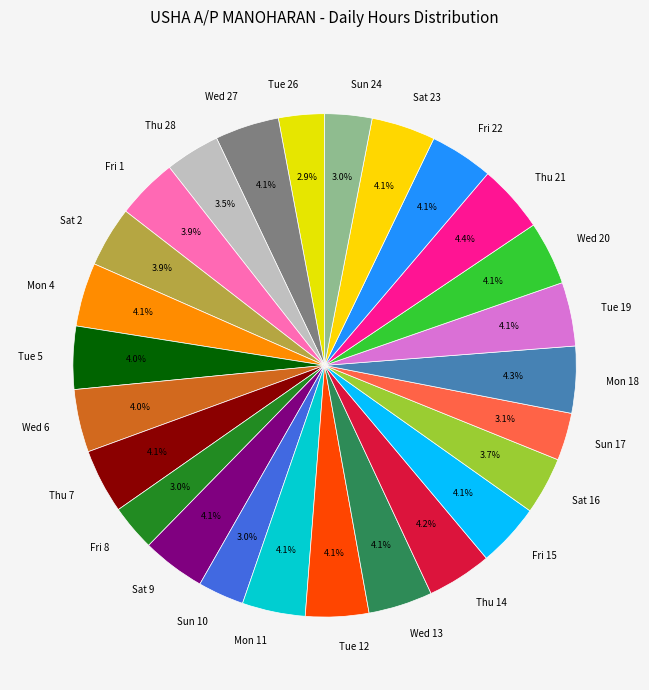

Count the number of slices in the pie.

26